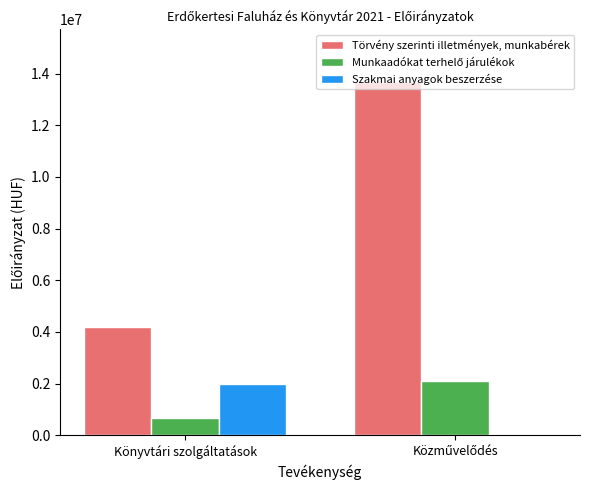

How many series are shown in this chart?

3